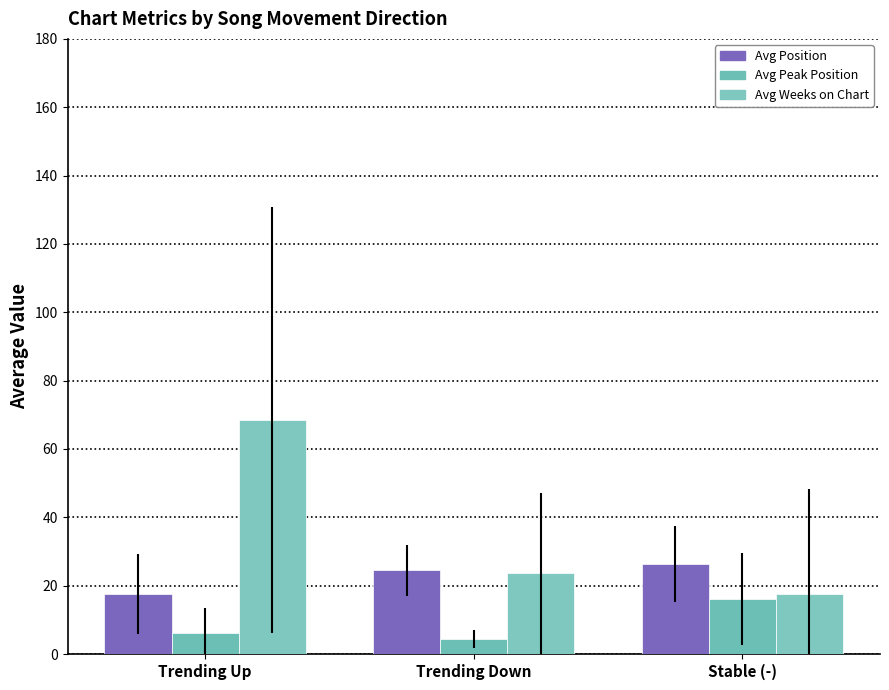

What is the lowest value of the Avg Peak Position series?

4.5